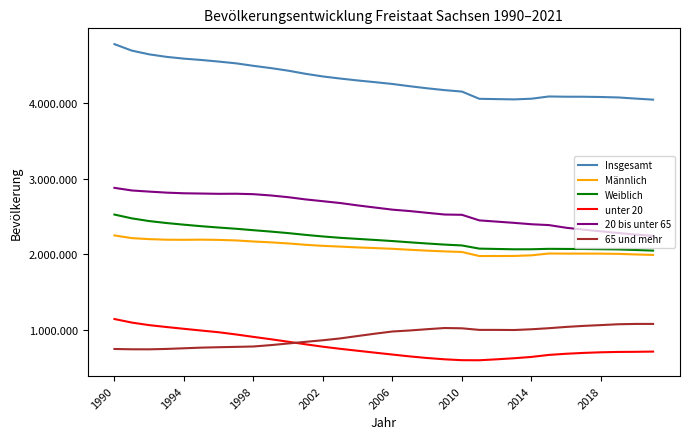

Is this an area chart (filled region under the line)?

No